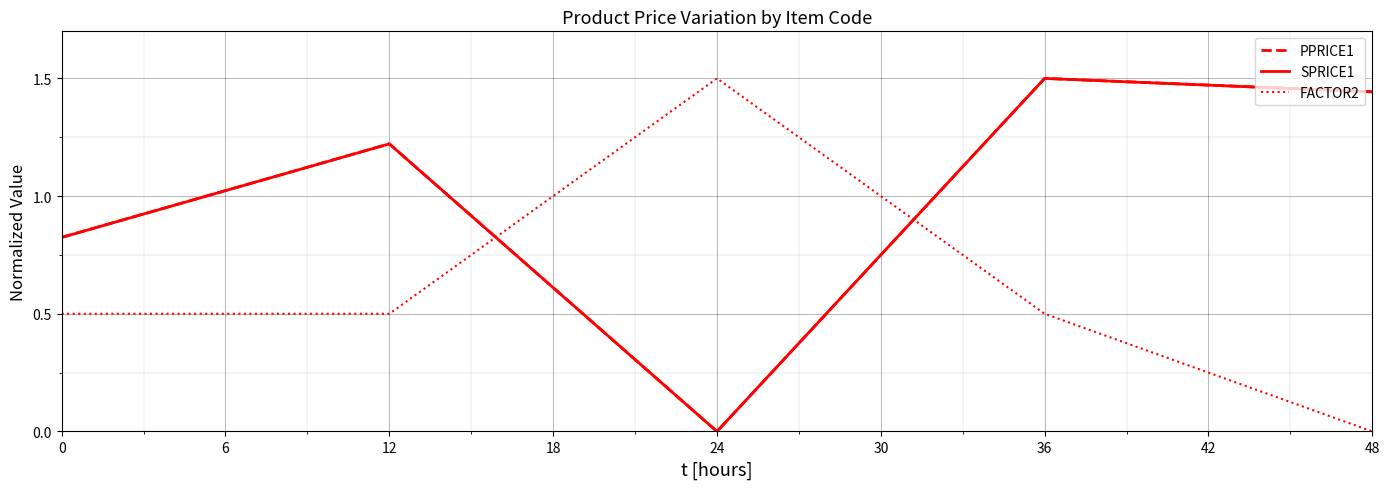

What is the spread (max minus min) of values at 36?

1.0